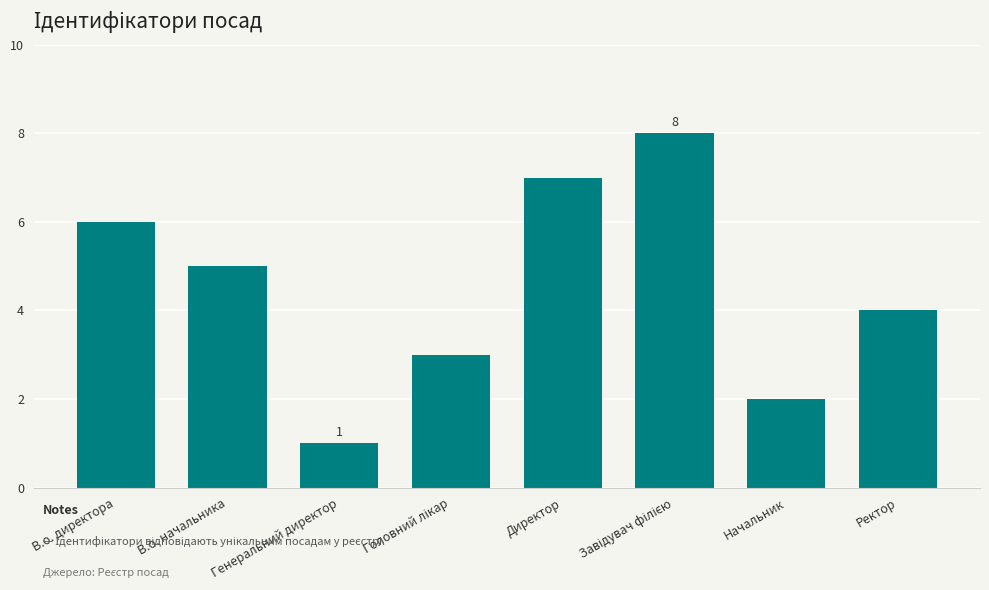

What is the smallest value displayed?

1